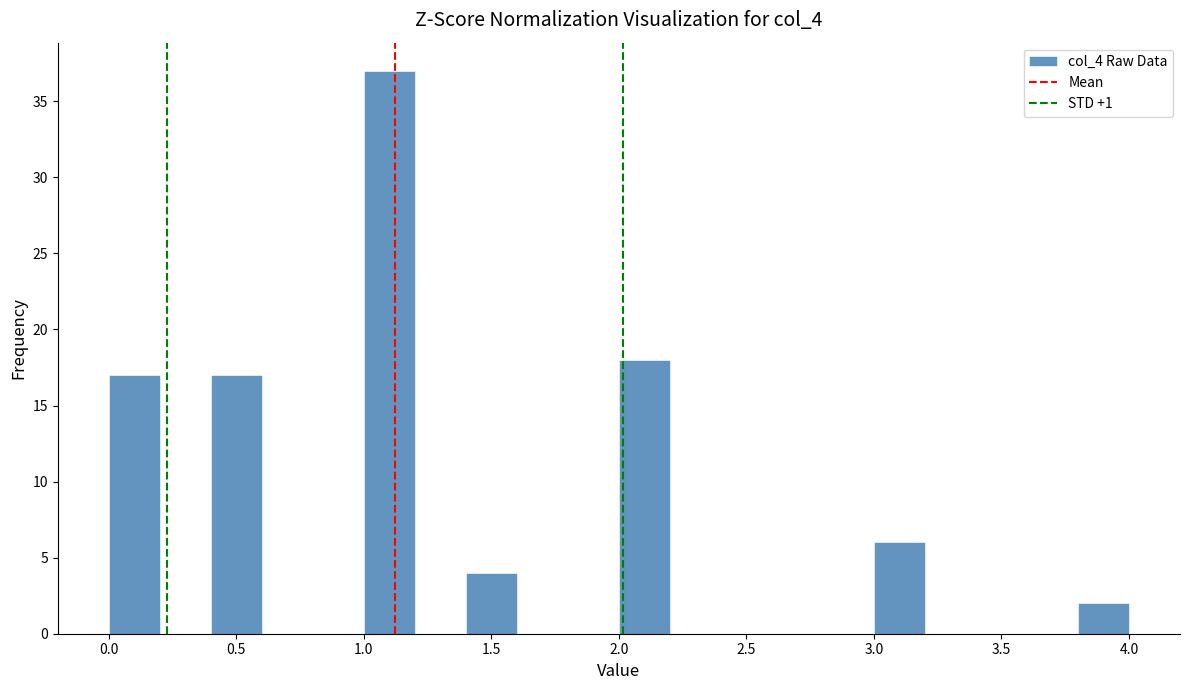

How tall is the bar that spans 0.4 to 0.6 on the x-axis? The values are not printed on the chart, so give them approximately, as read against the axis.

17